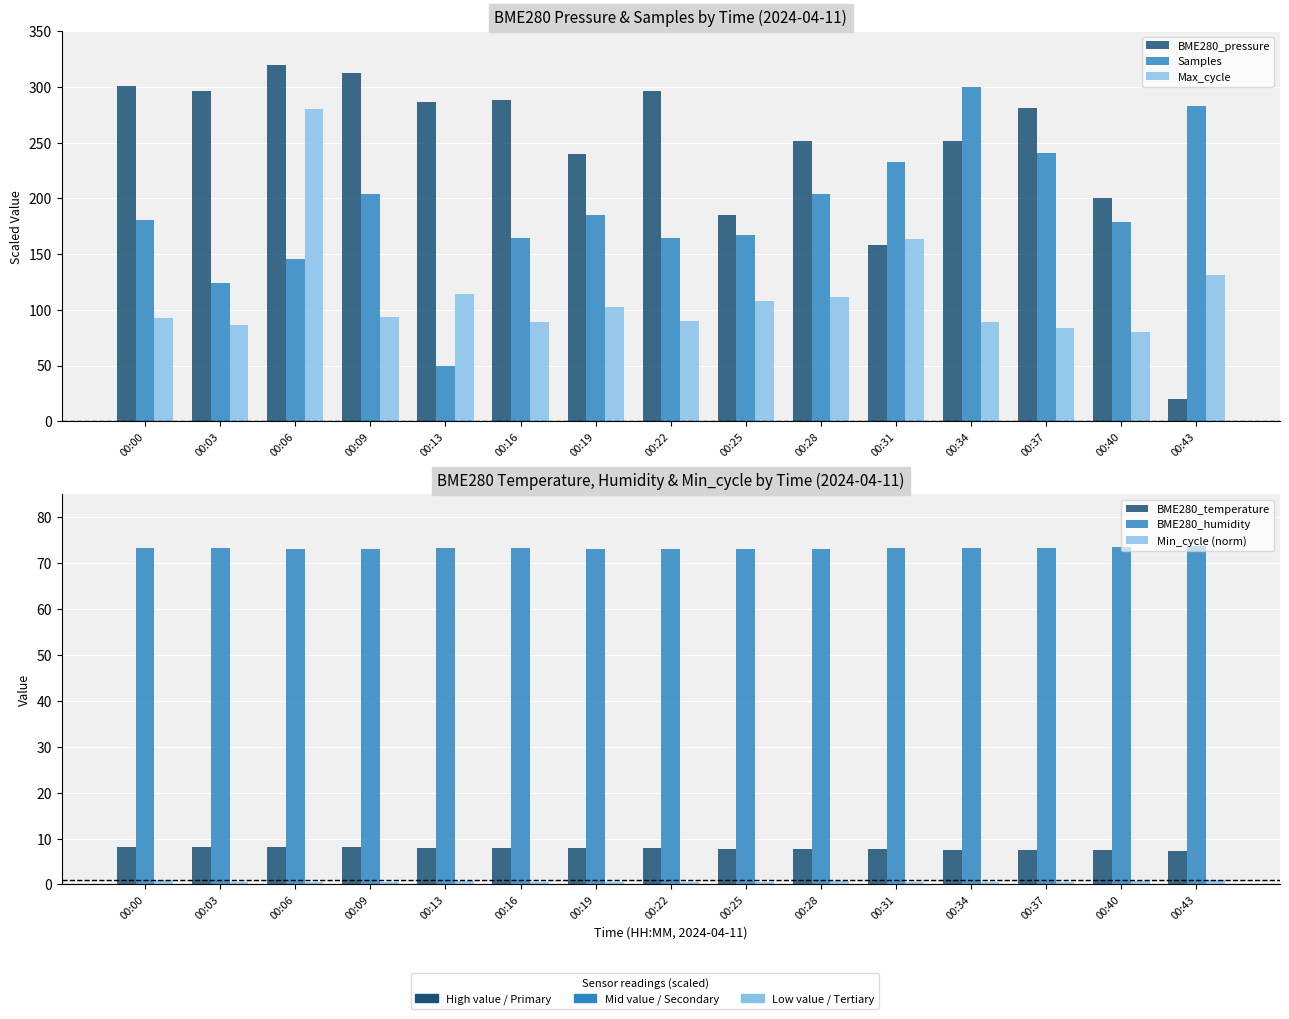

Between 00:43 and 00:00, which is larger?

00:00